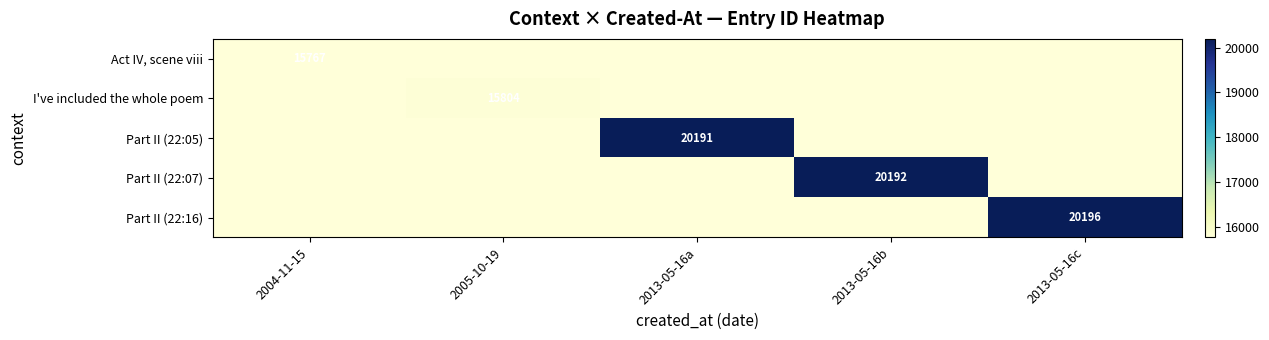

At how many categories does at least one series exceed 18740?

3